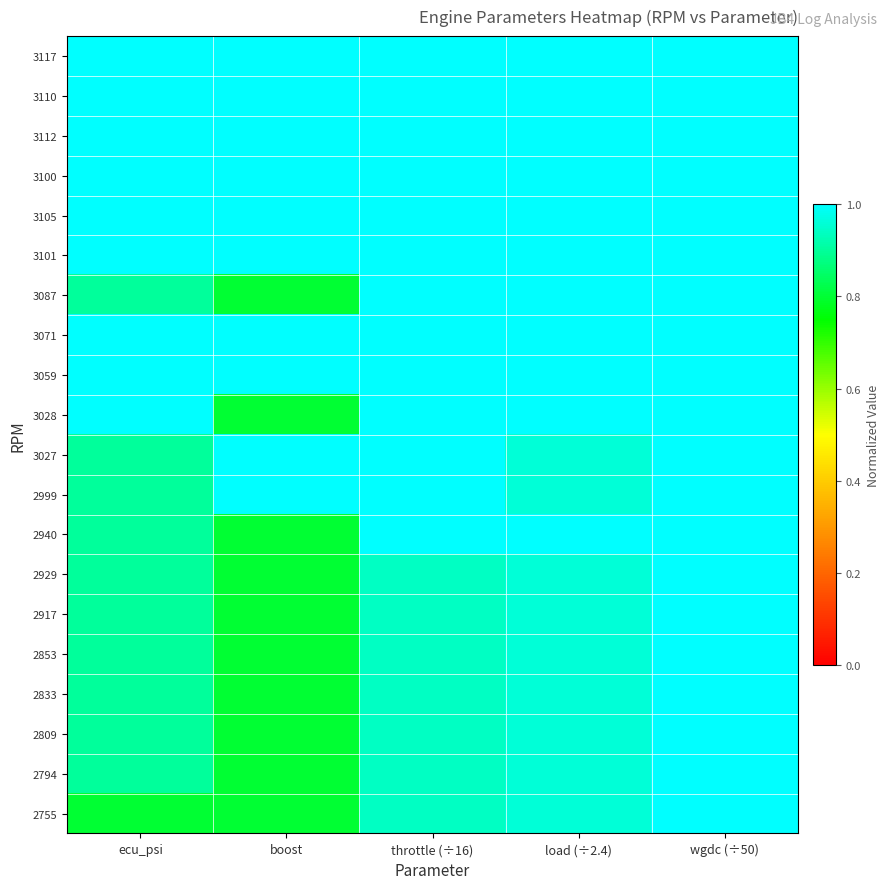

At which category is the sum across all series the highest?

wgdc (÷50)